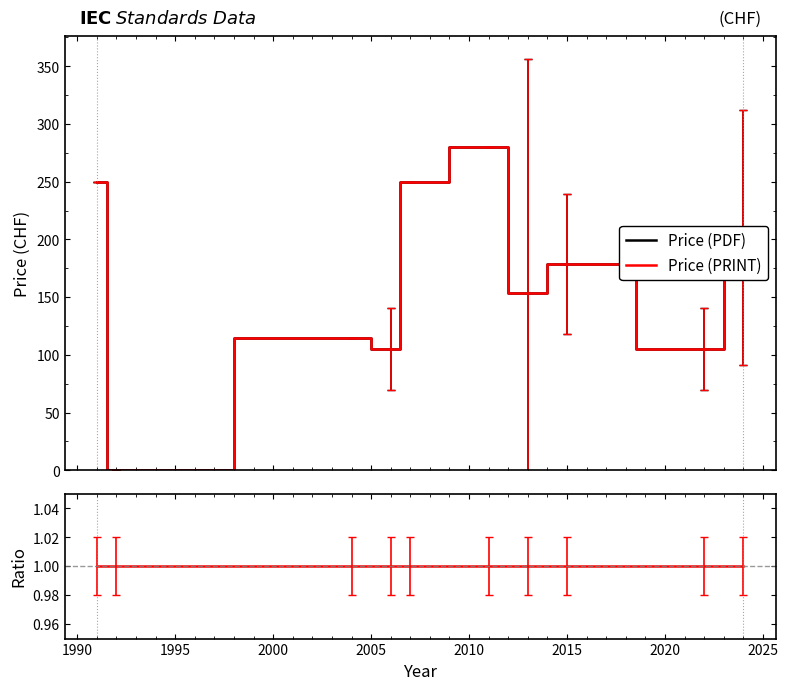

Does the chart have visible grid lines?

No